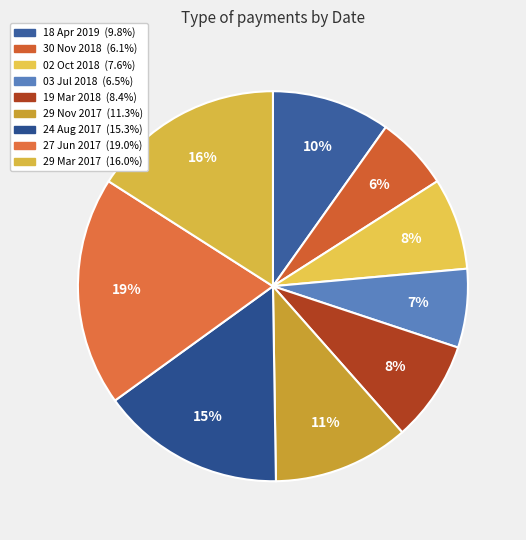

True or false: 29 Nov 2017 accounts for 17% of the total.

False